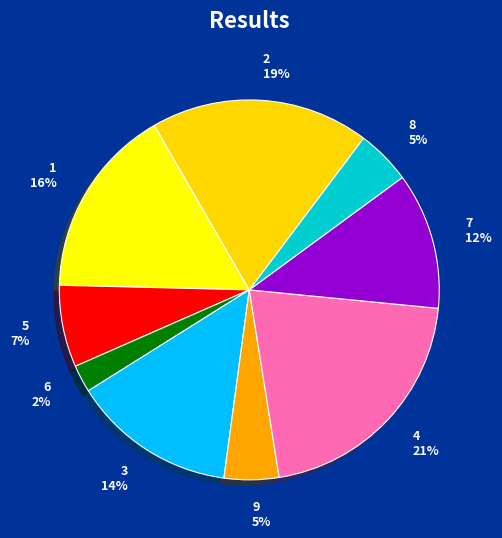

Which has a higher value, 8 or 7?

7